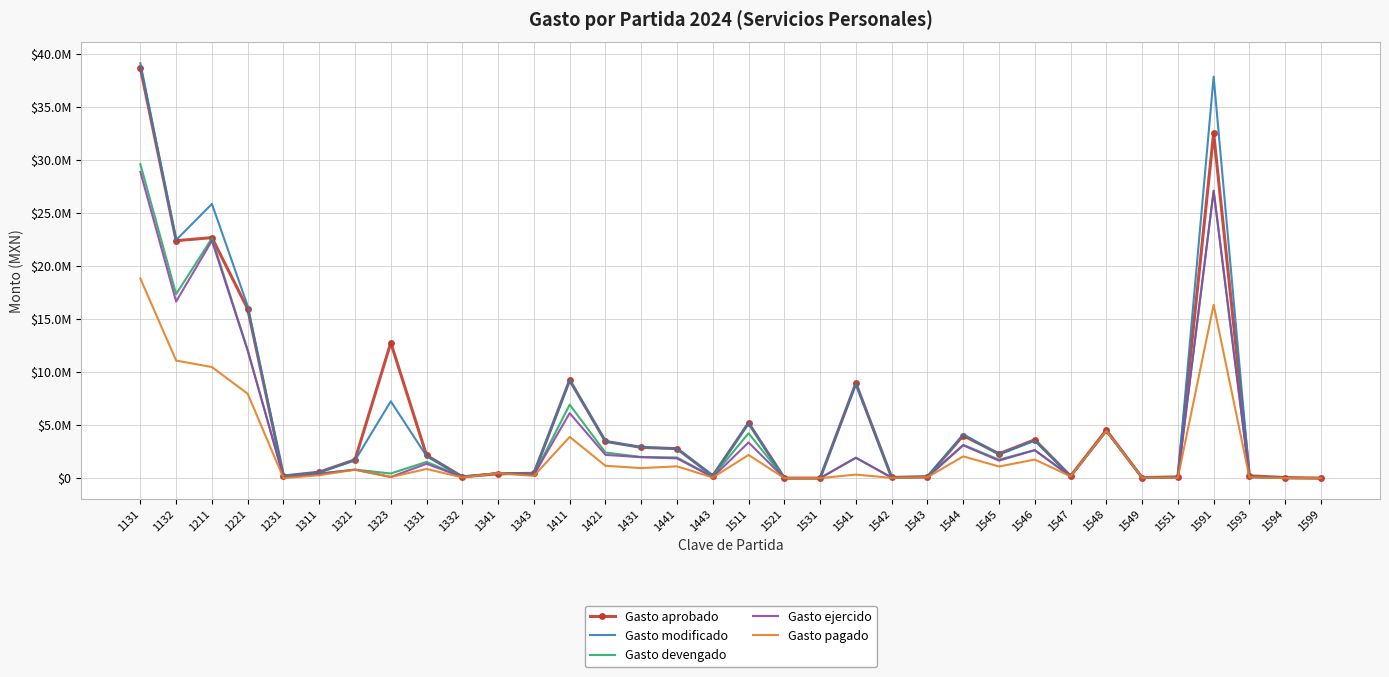

What is the value of the Gasto ejercido point at the 17th from the left?

87767.1